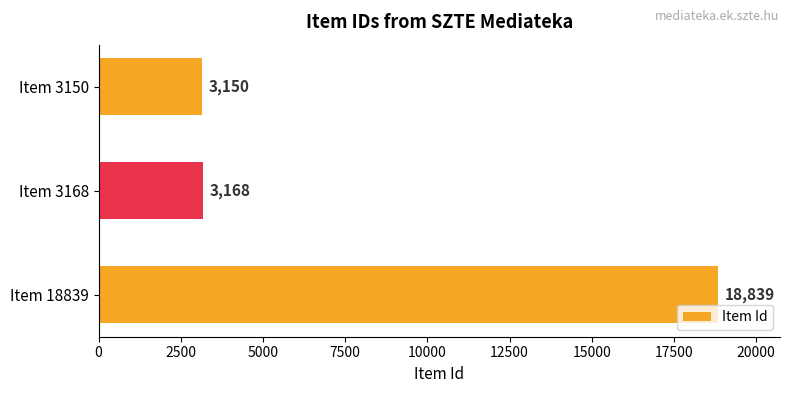

List the labels in order of value, smallest first.

Item 3150, Item 3168, Item 18839